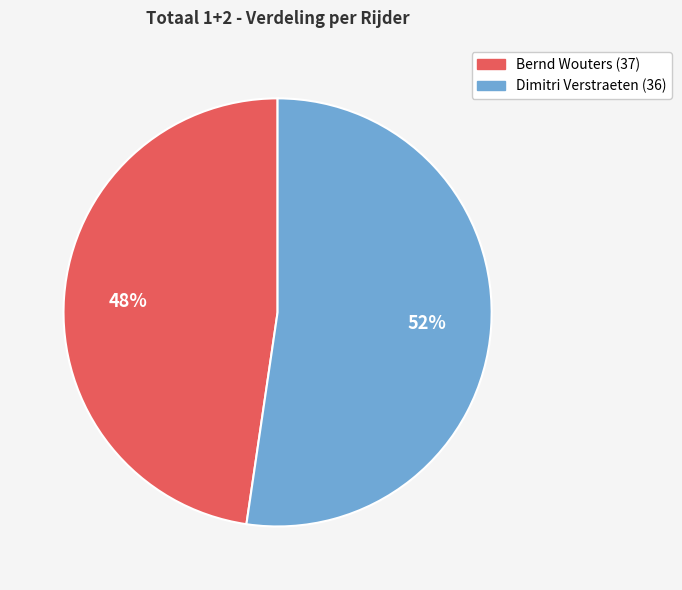

Do Bernd Wouters (37) and Dimitri Verstraeten (36) together represent more than half of the pie?

Yes